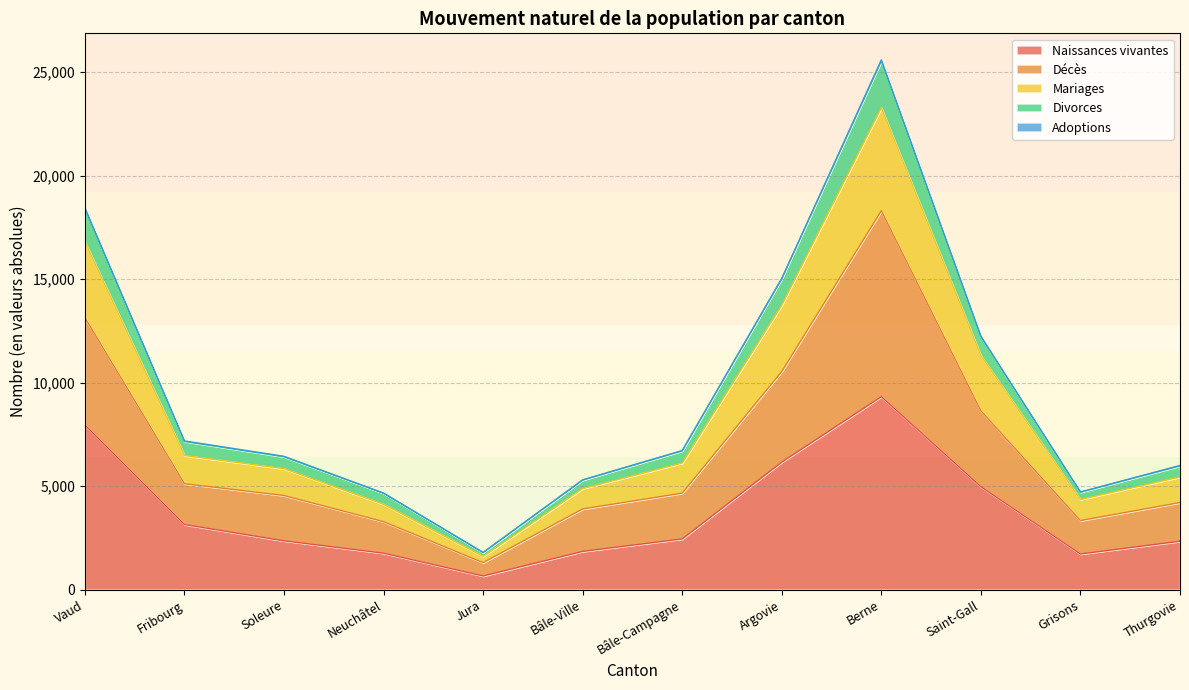

True or false: Naissances vivantes and Décès intersect in this chart.

False